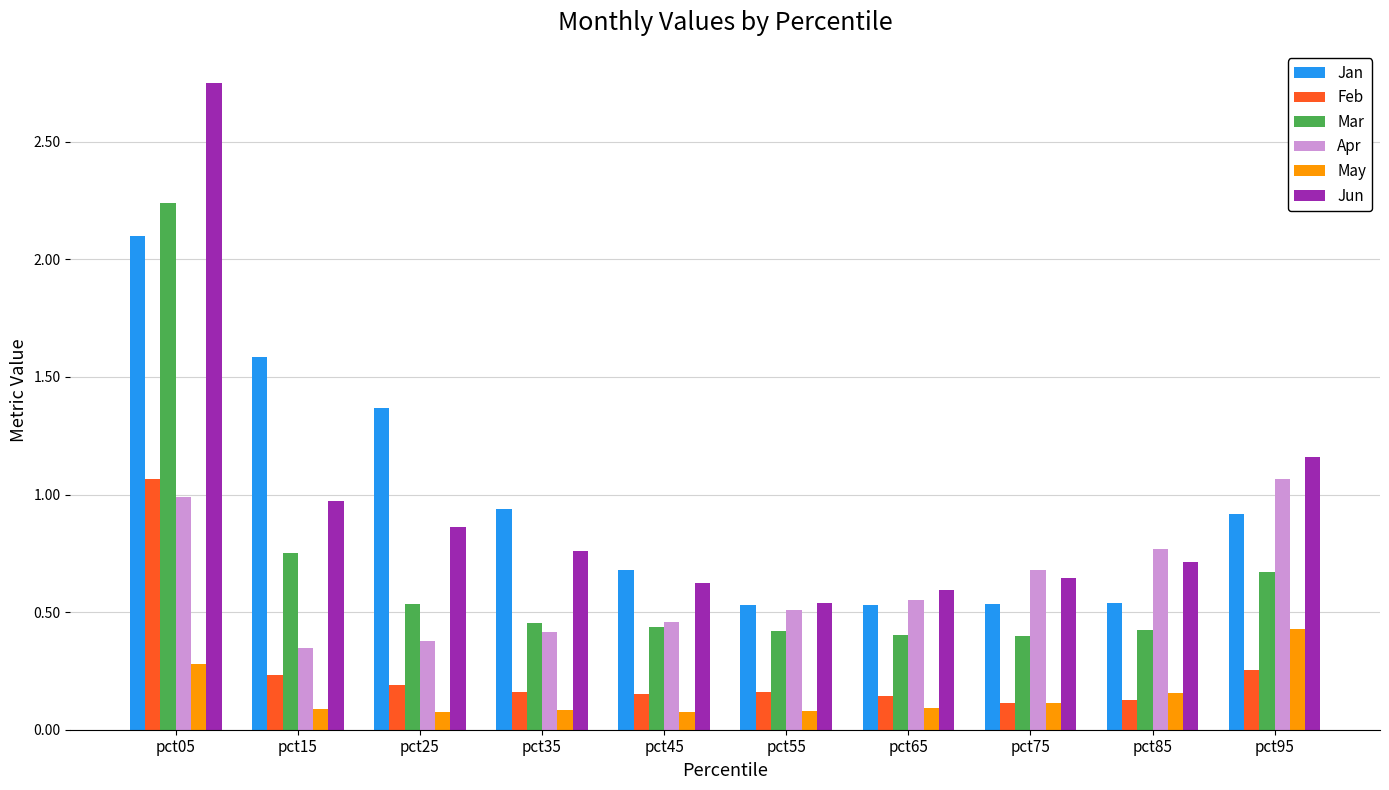

At which label is Jun closest to 1?

pct15